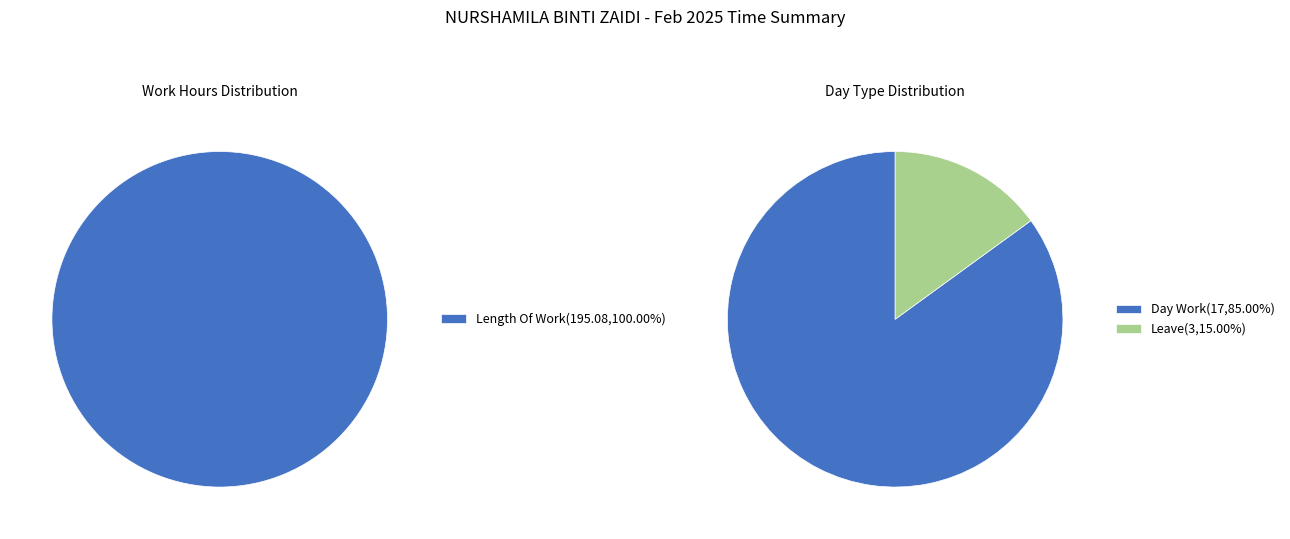

The Over Time 2.0 slice represents 14% of the pie. True or false?

False